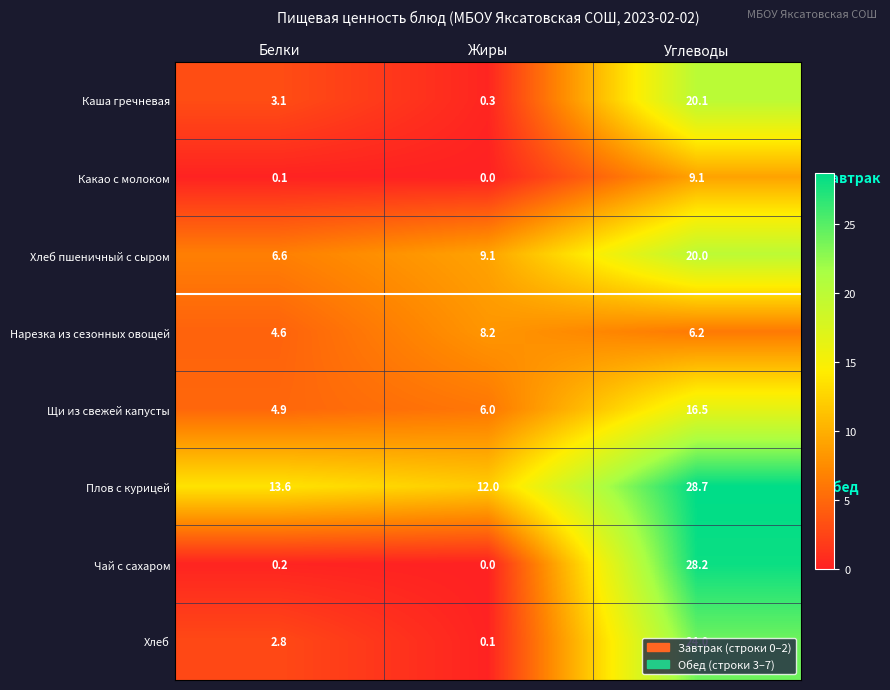

Which series has the widest spread of values?

Чай с сахаром